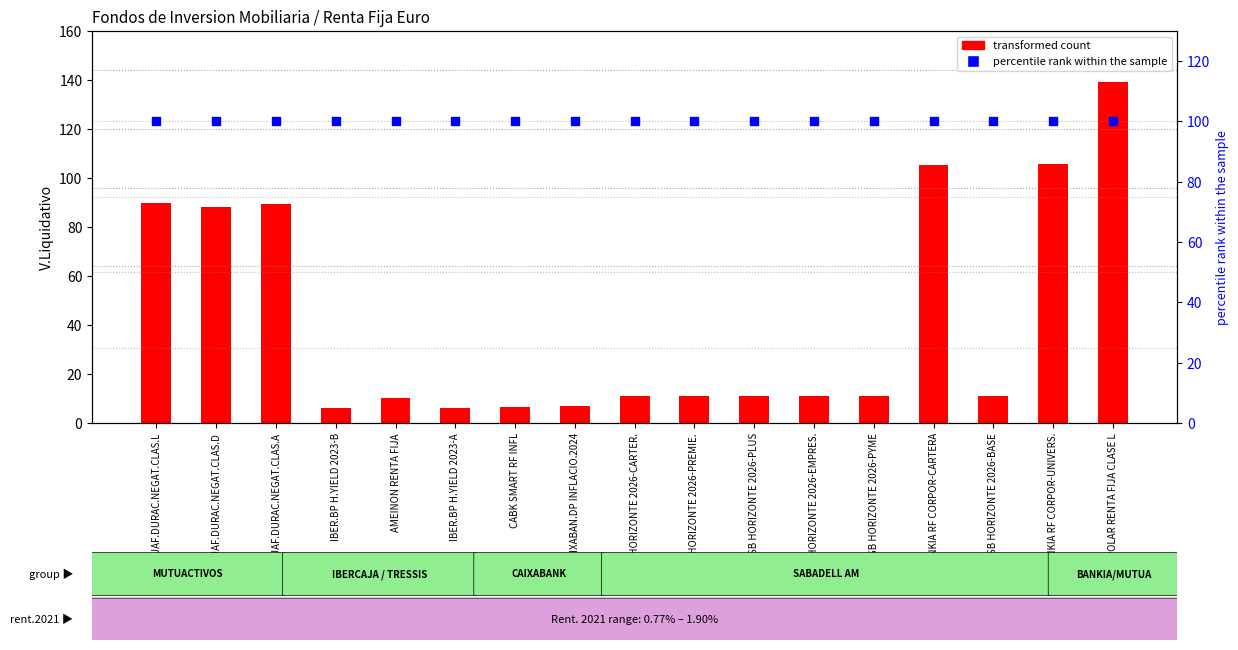

Which series reaches the maximum Y coordinate?

transformed count